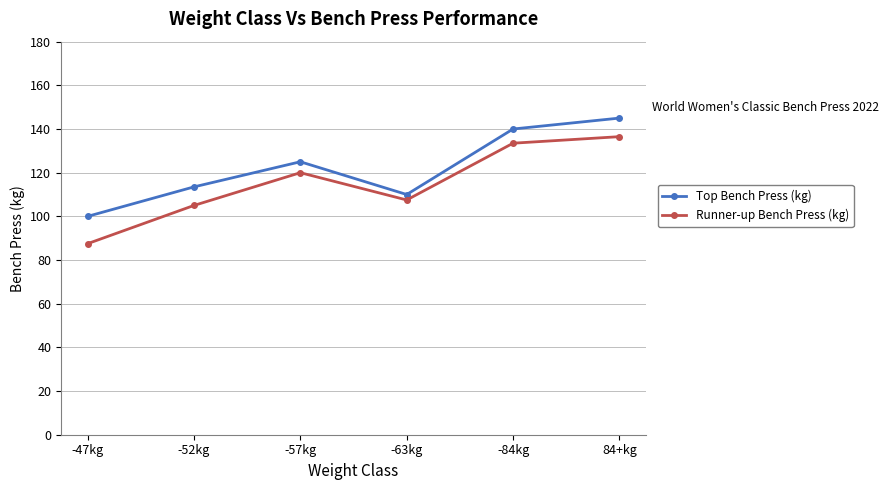

At which category does Runner-up Bench Press (kg) reach its first local valley?

-63kg